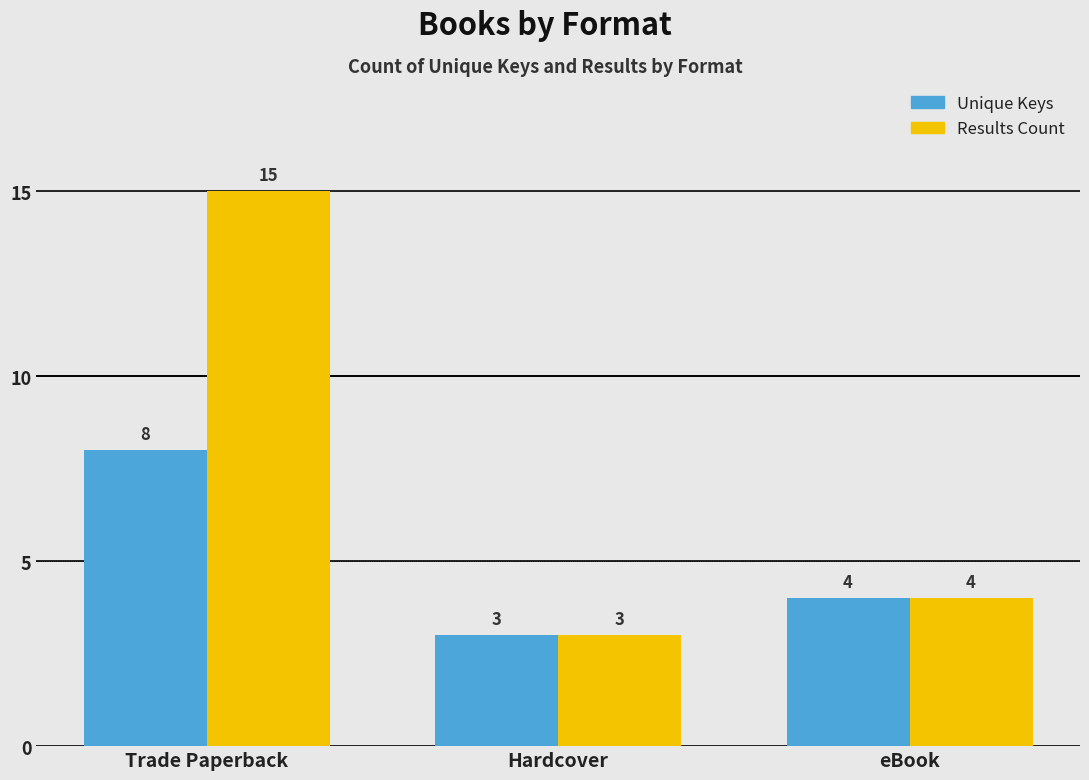

What is the value of the Results Count bar at the 2nd from the left?

3